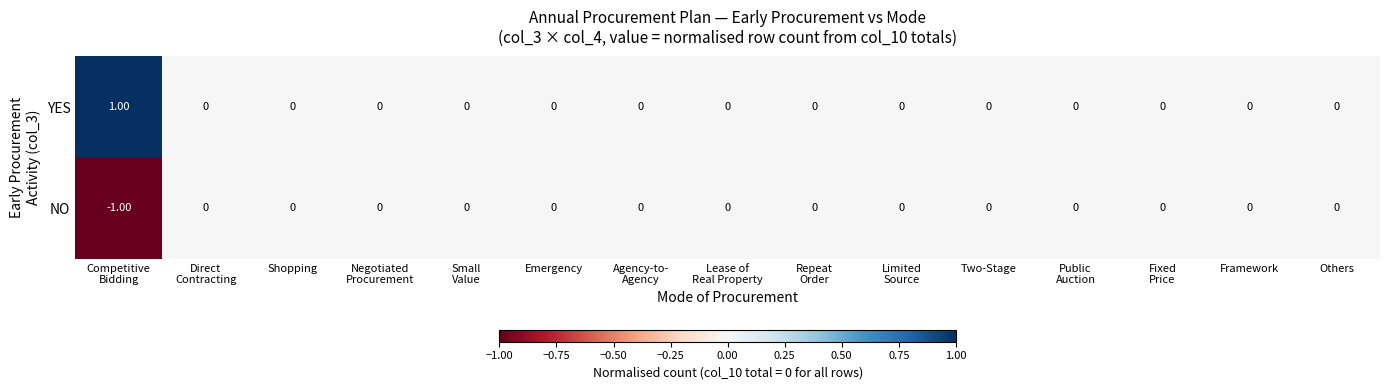

Which series has the largest total across all categories?

YES